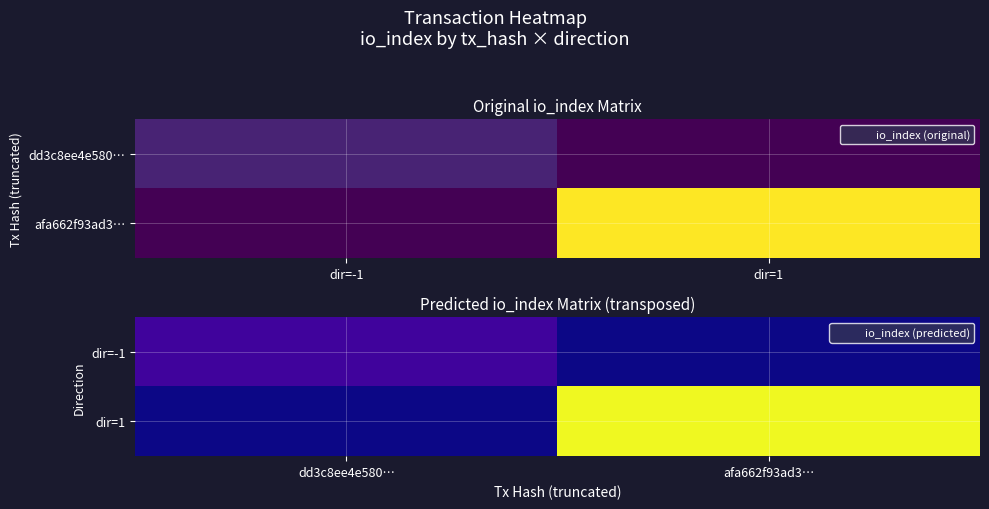

What is the difference between the maximum and minimum values in the dir=1 series?

10